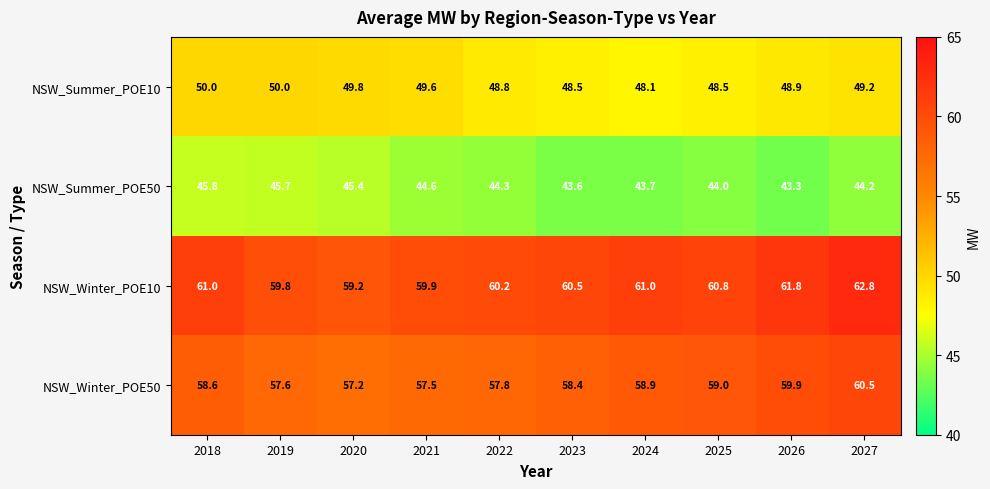

Which series has the largest total across all categories?

NSW_Winter_POE10